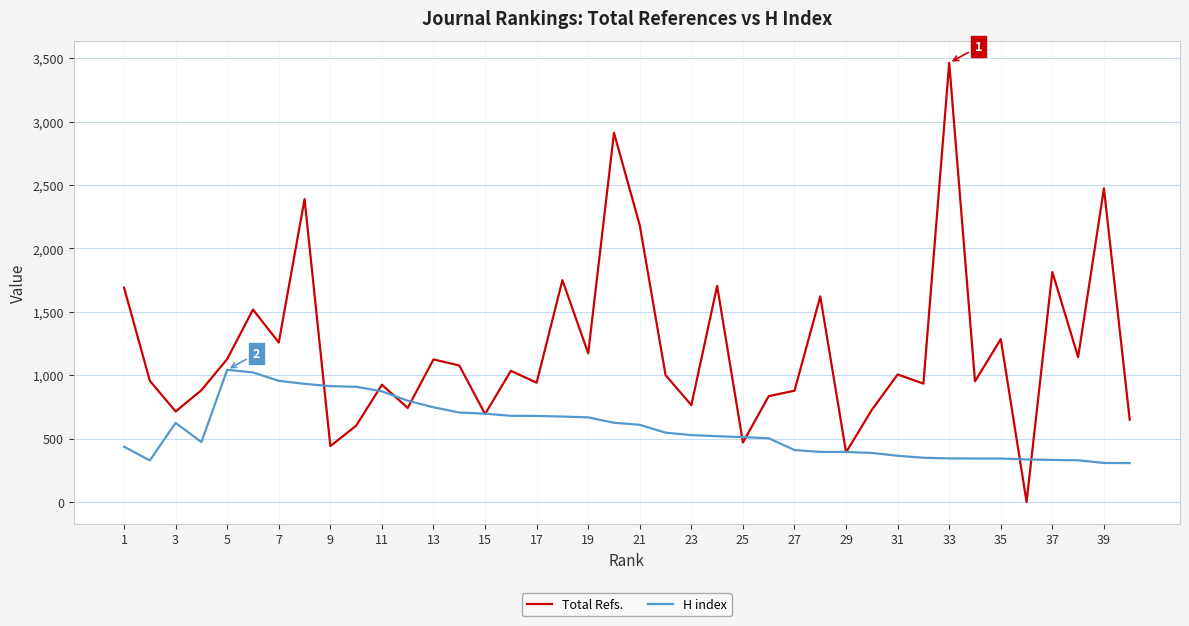

What are all the series names shown in the legend?

Total Refs., H index